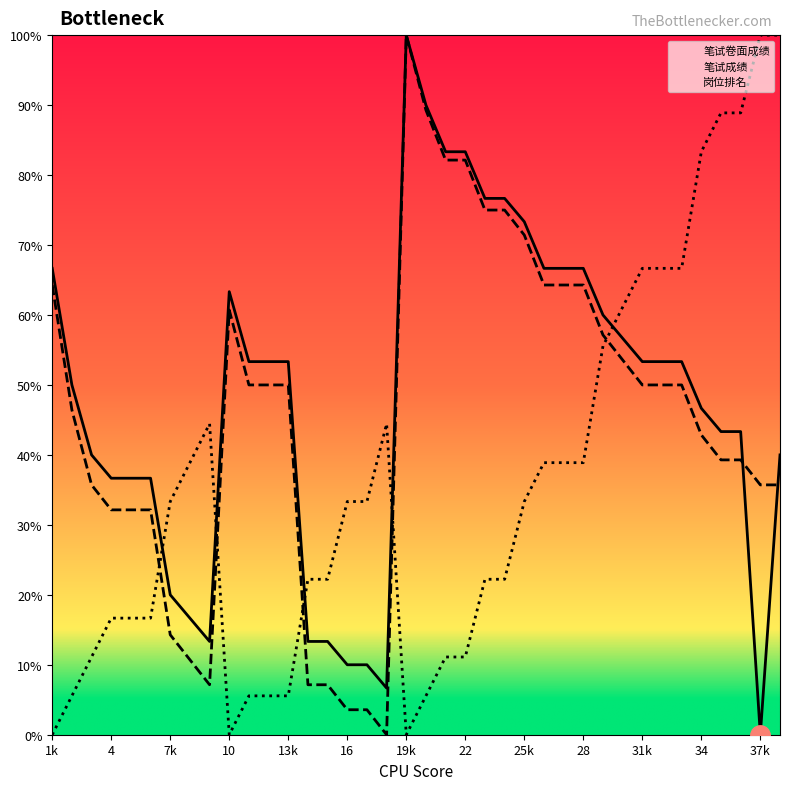

Is it true that 笔试成绩 equals 73.2 at 34?

False